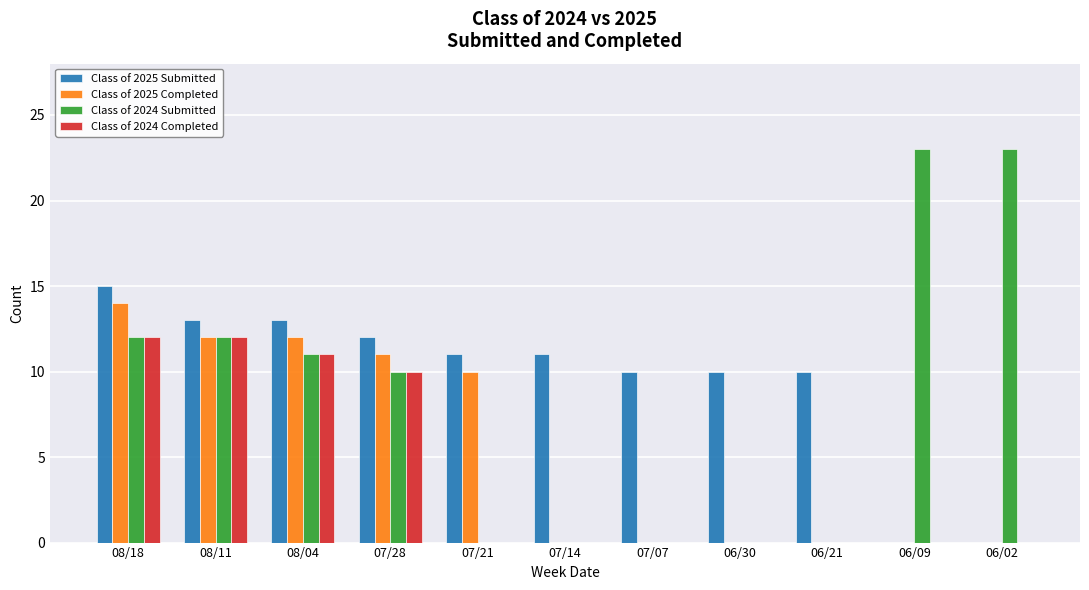

What are all the series names shown in the legend?

Class of 2025 Submitted, Class of 2025 Completed, Class of 2024 Submitted, Class of 2024 Completed